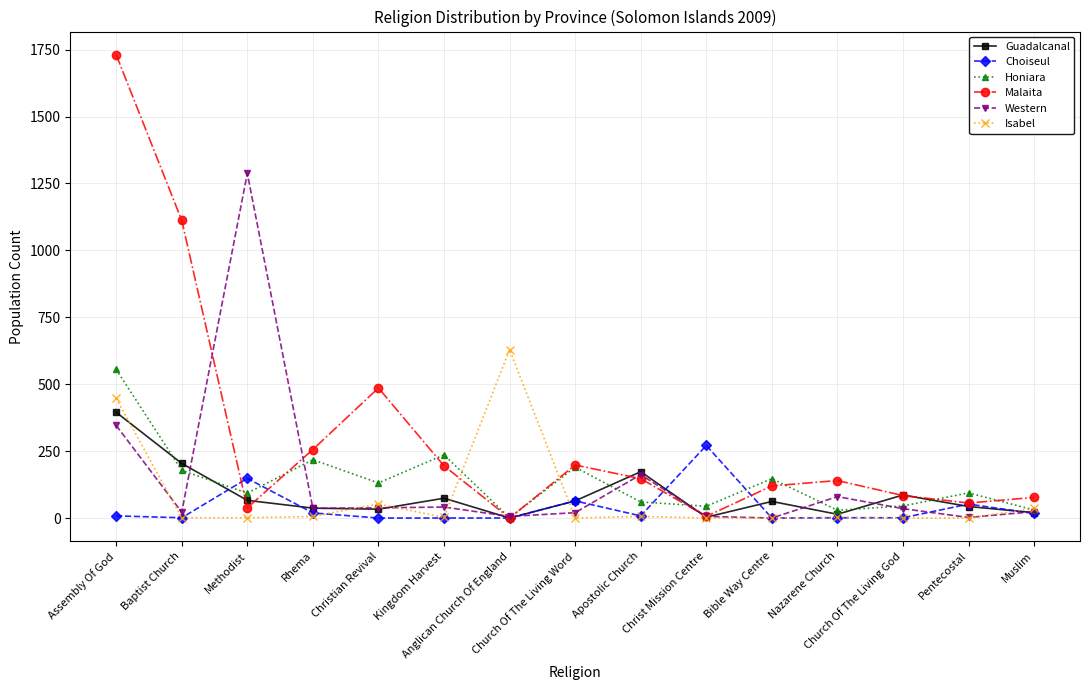

Count the number of data series in this chart.

6